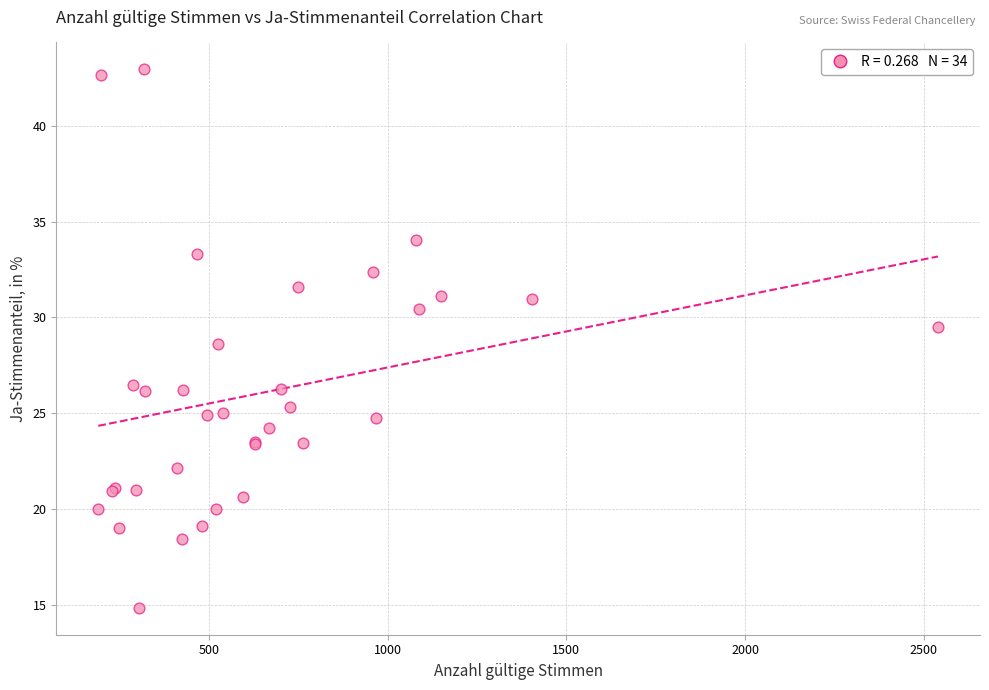

What Y value in the scatter plot is closest to 28?

28.6